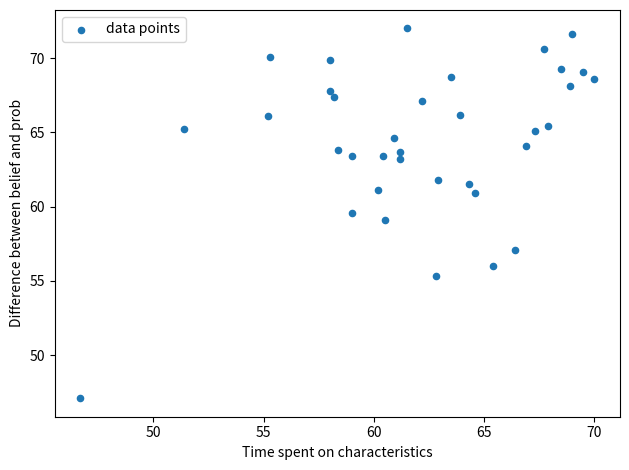

What is the range of Y values (max minus min)?

24.9